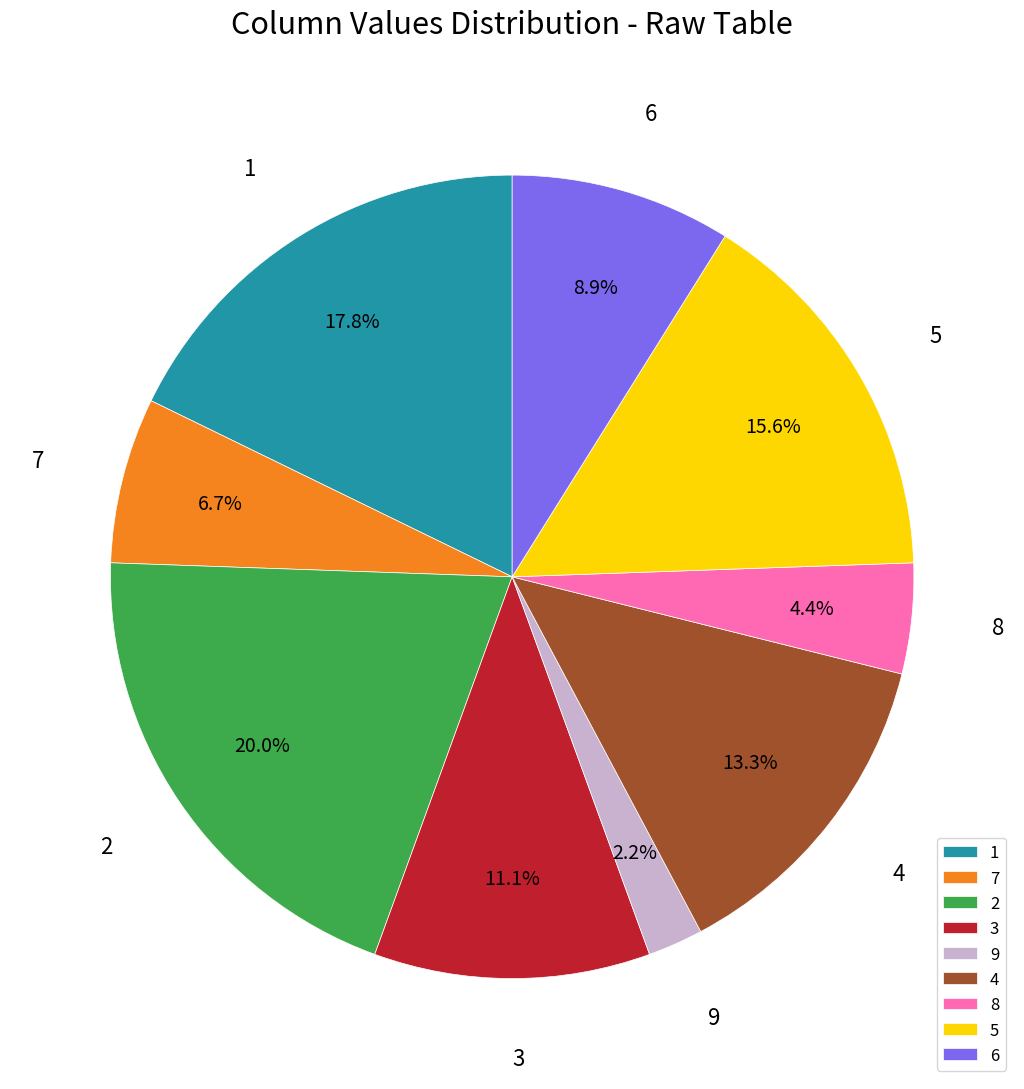

Does 5 account for over 50% of the chart?

No